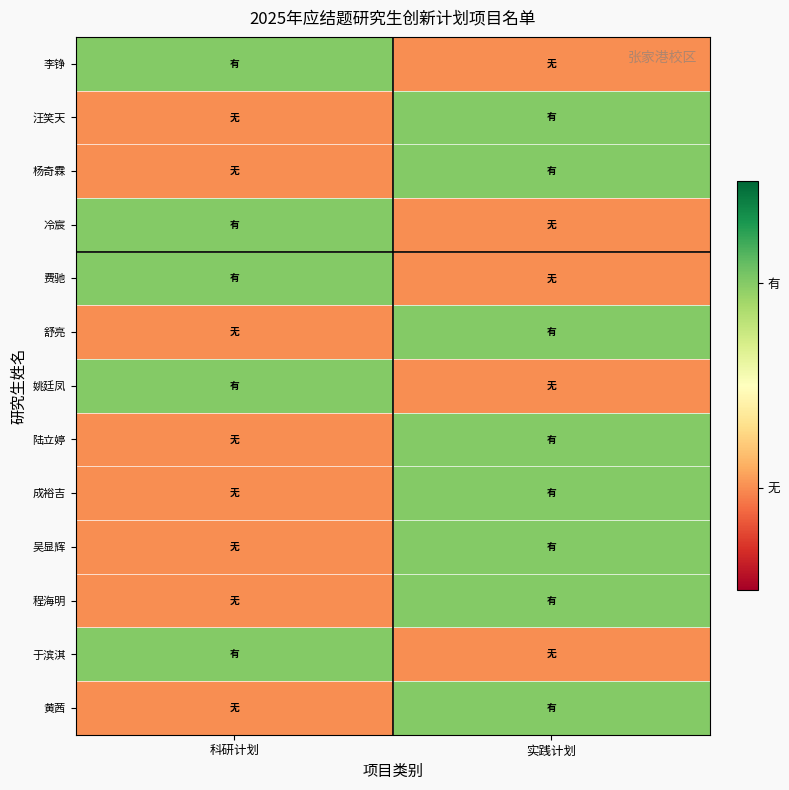

Which category has the highest value across all series?

科研计划